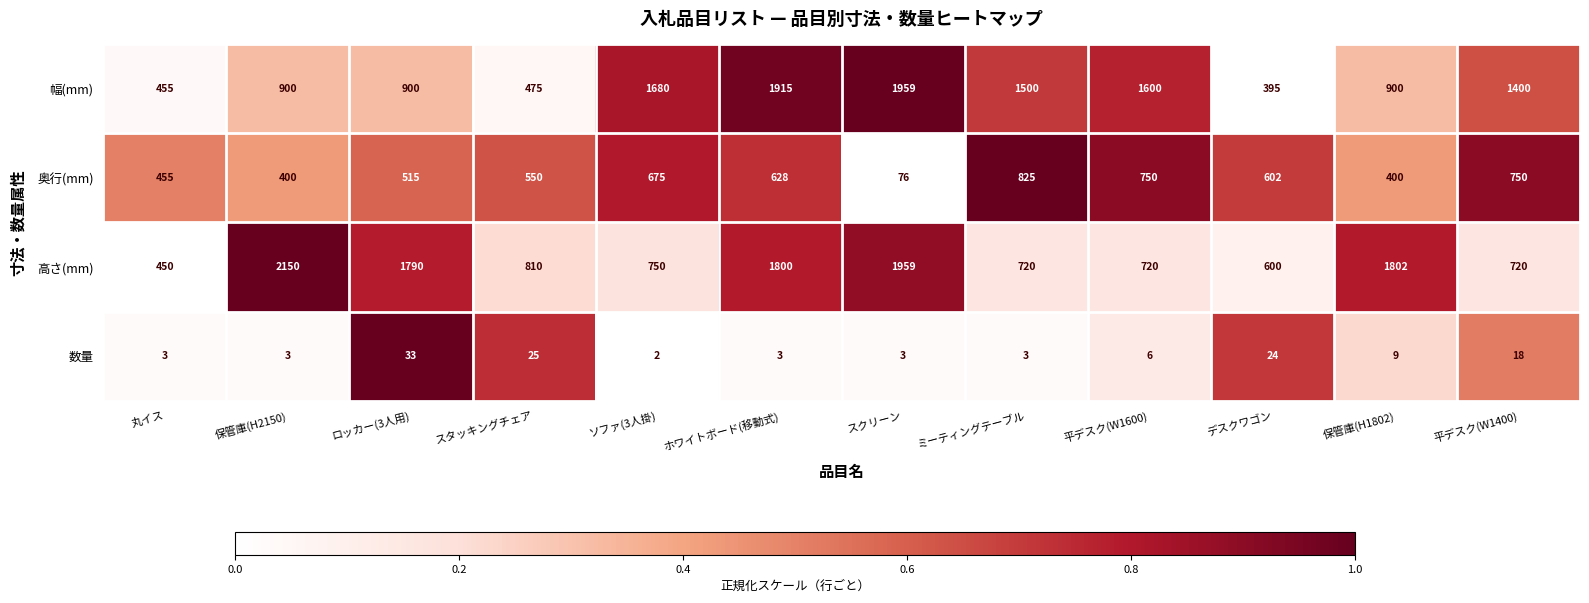

At how many categories does at least one series exceed 1546?

7